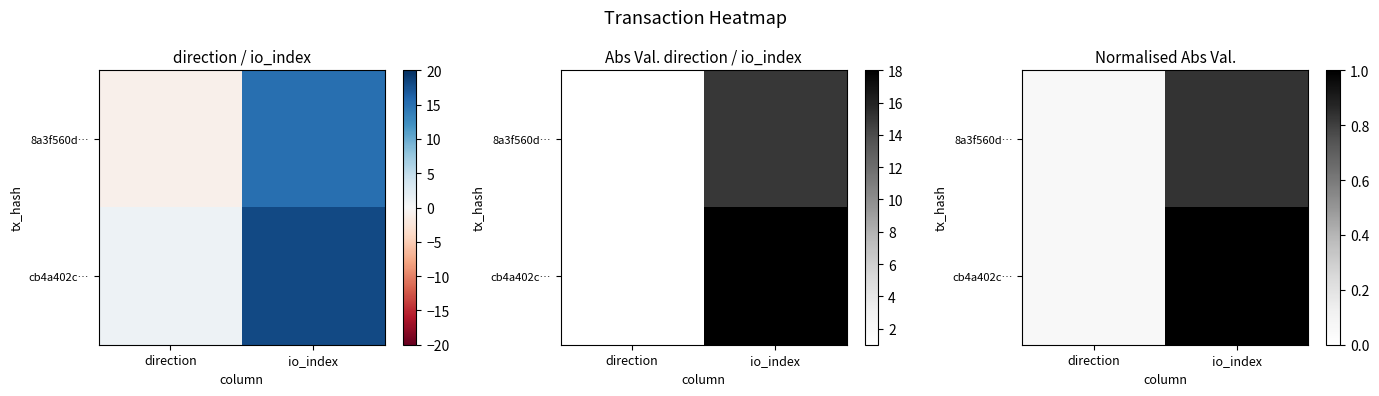

What is the highest value of the 8a3f560d… series?

0.8